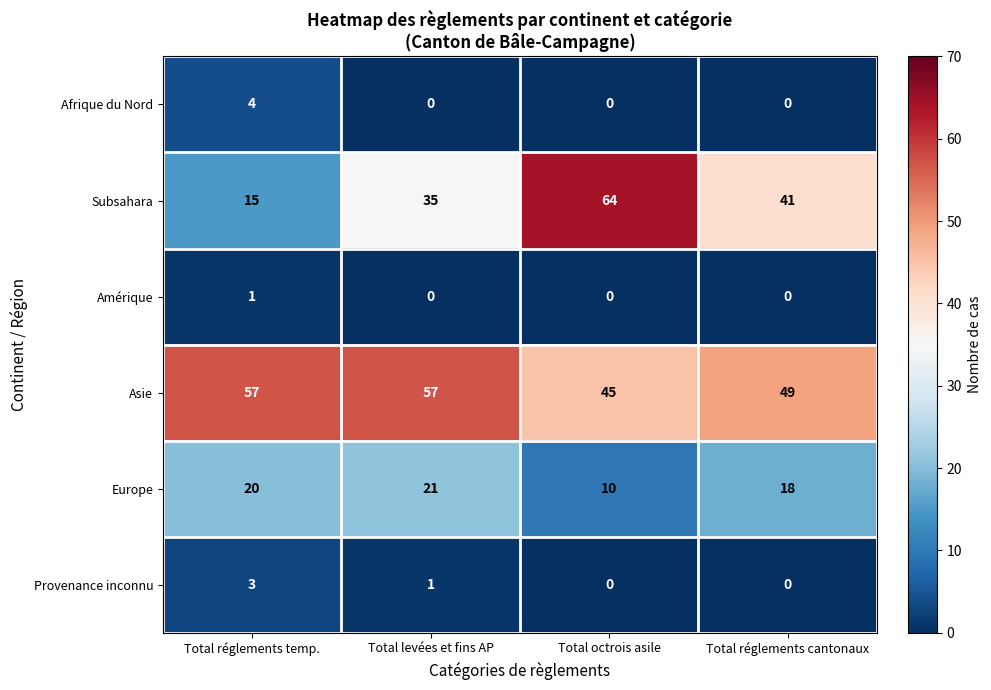

The Asie series shows 79 at Total réglements temp.. True or false?

False